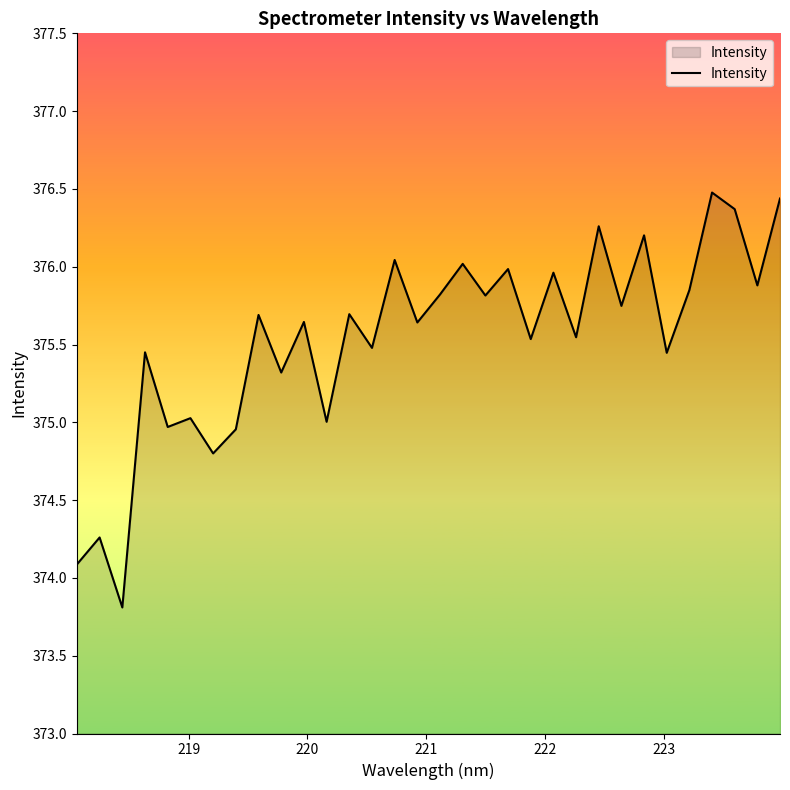

What is the minimum value shown in the chart?

373.8